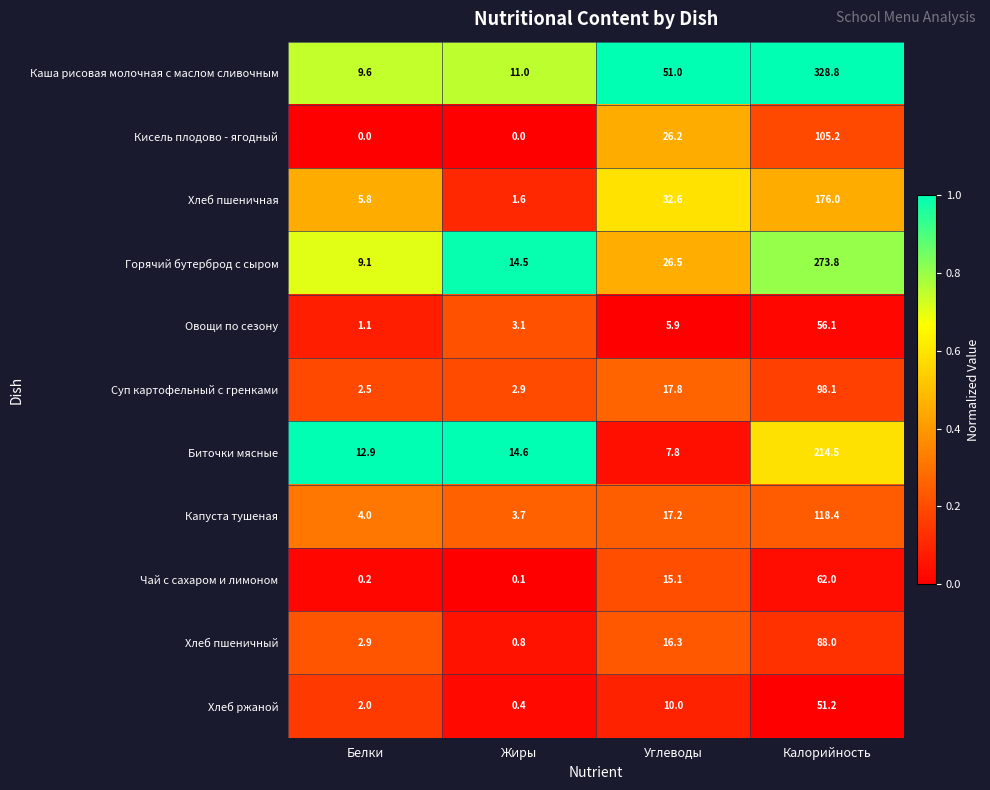

What is the minimum value for Хлеб пшеничный?

0.8